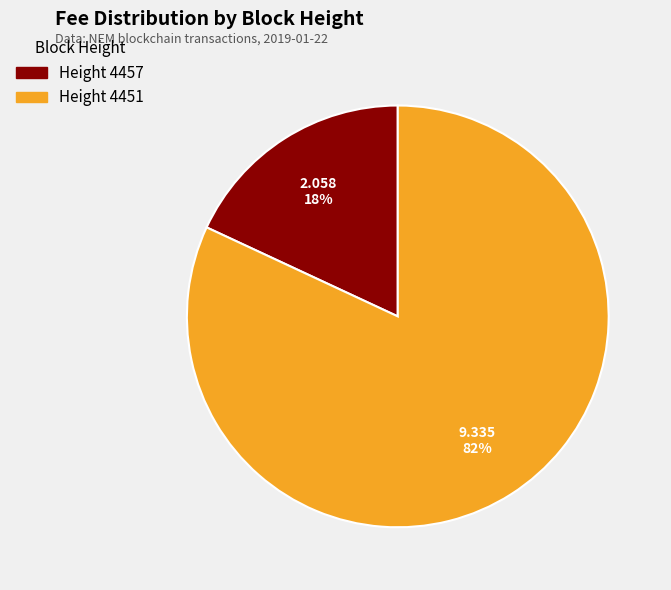

To the nearest percent, what is the average slice percentage?

50%